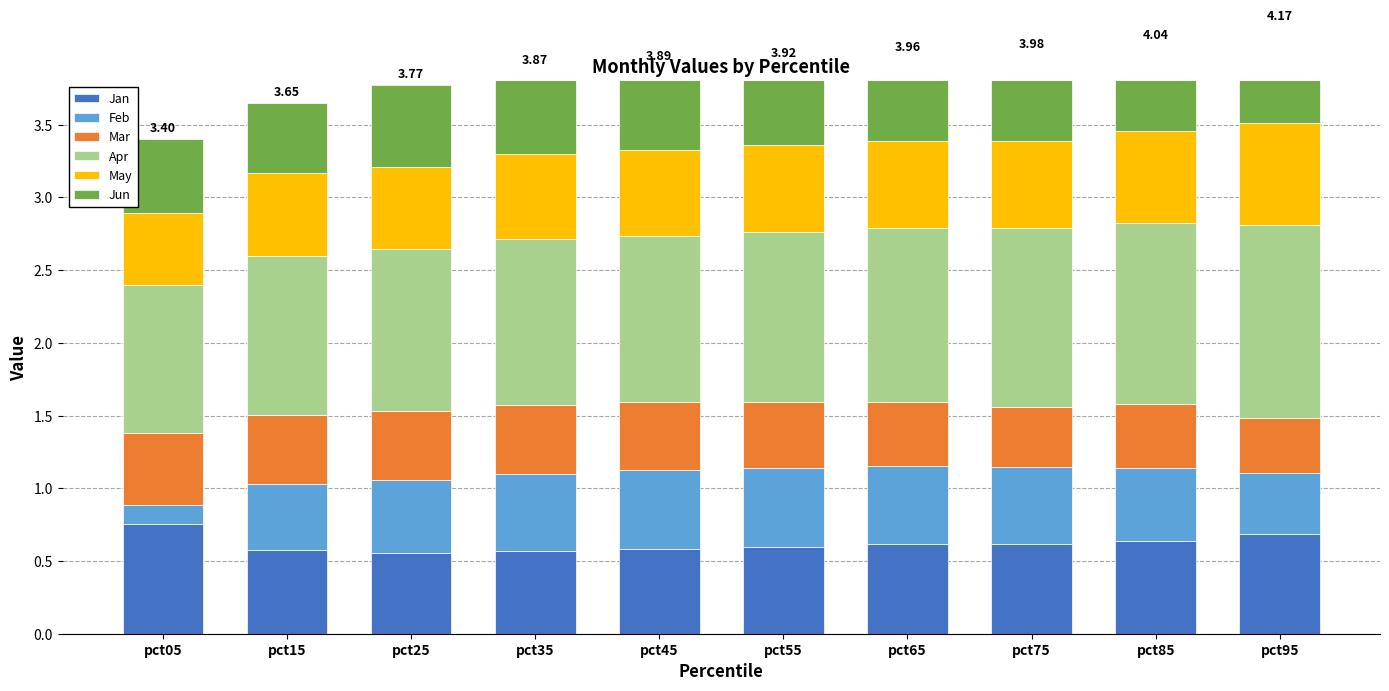

What is the difference between the maximum and second lowest values in the May series?

0.1